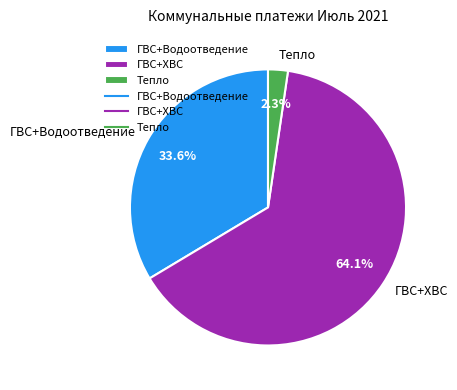

The ГВС+ХВС slice represents 52% of the pie. True or false?

False